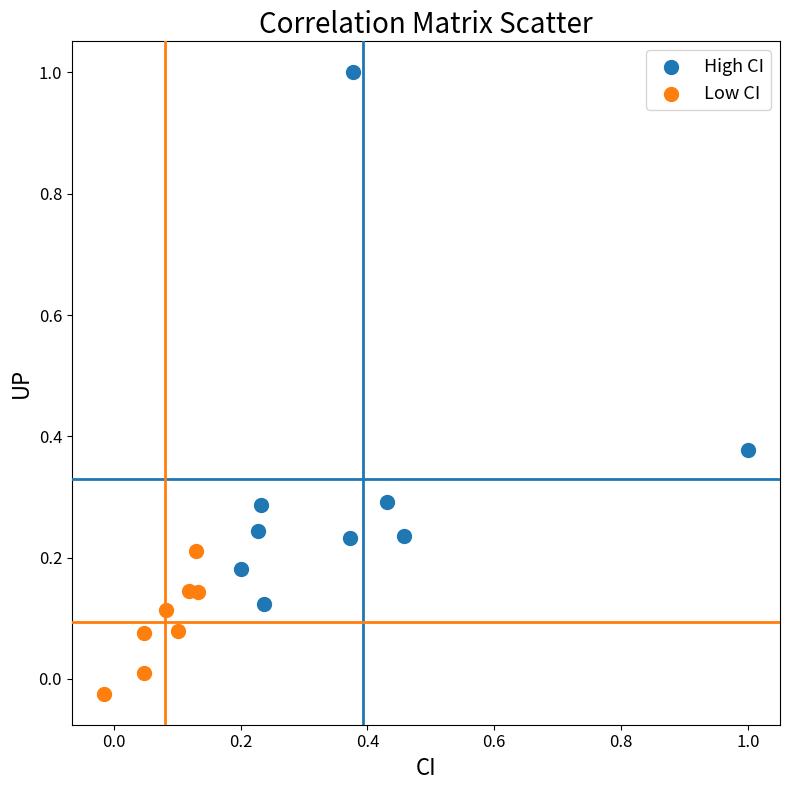

Which series contains the lowest Y value?

Low CI